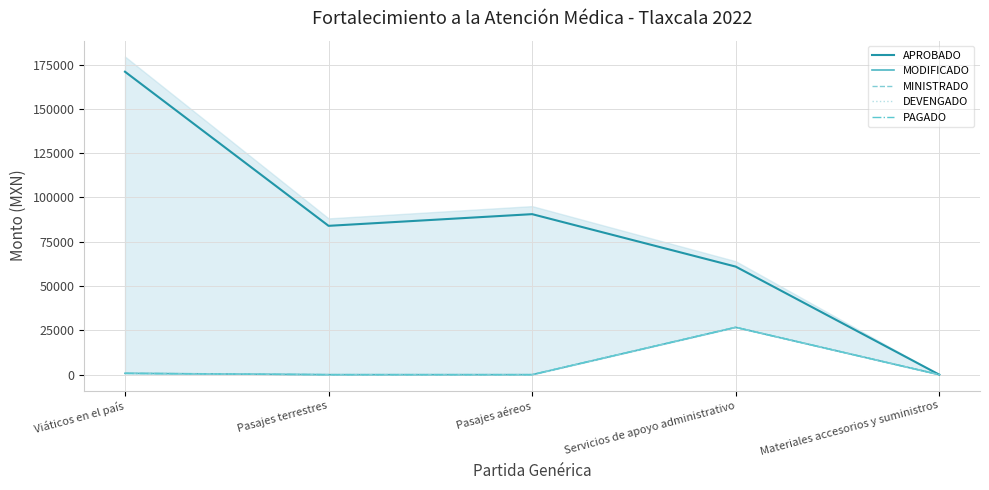

What is the spread (max minus min) of values at Viáticos en el país?

170234.3